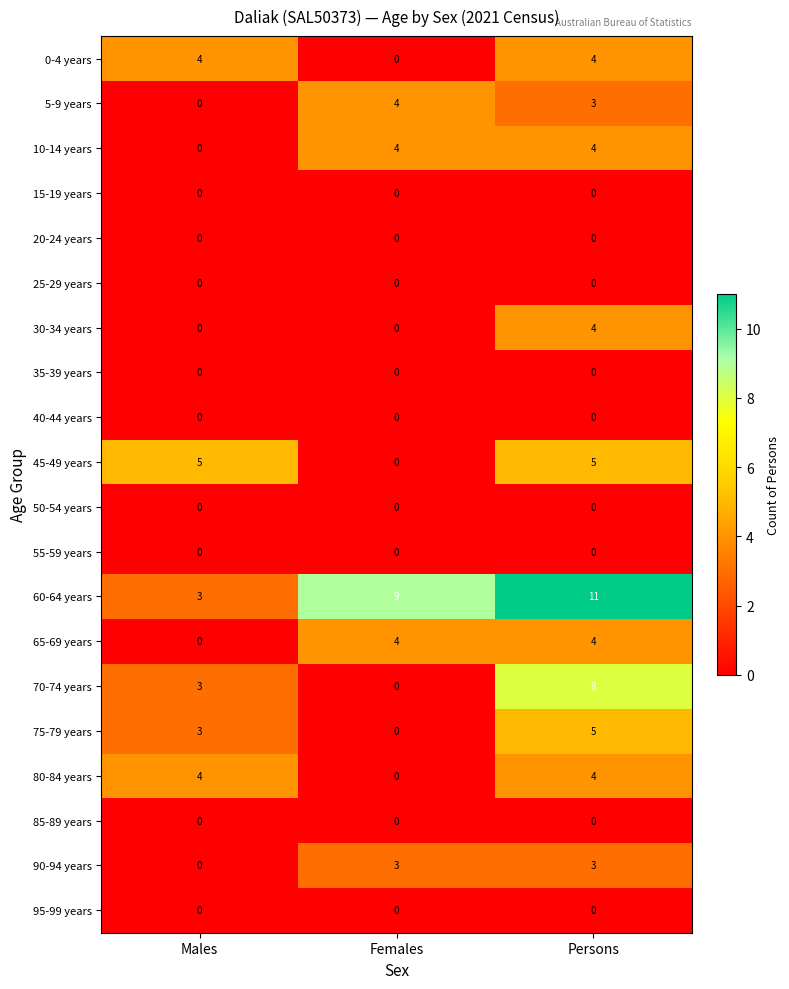

How many categories are shown in the chart?

3